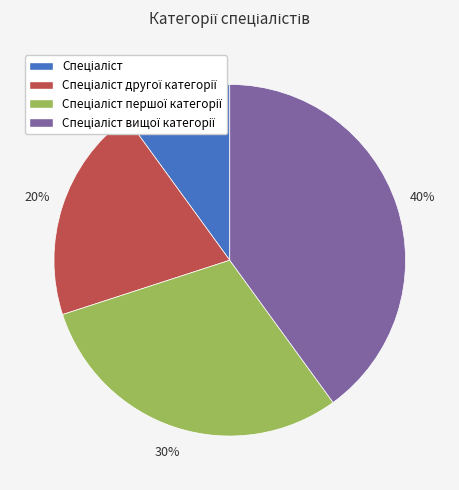

To the nearest percent, what is the difference between the largest and smallest slice percentages?

30%